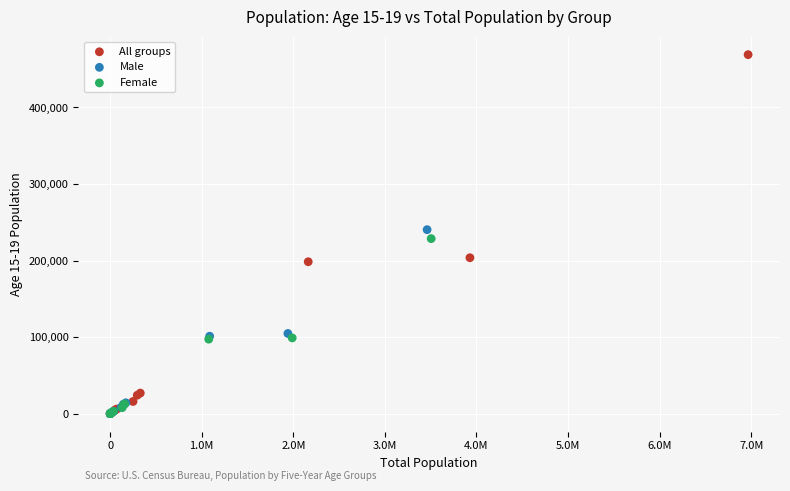

Which series has the widest spread of Y values?

All groups